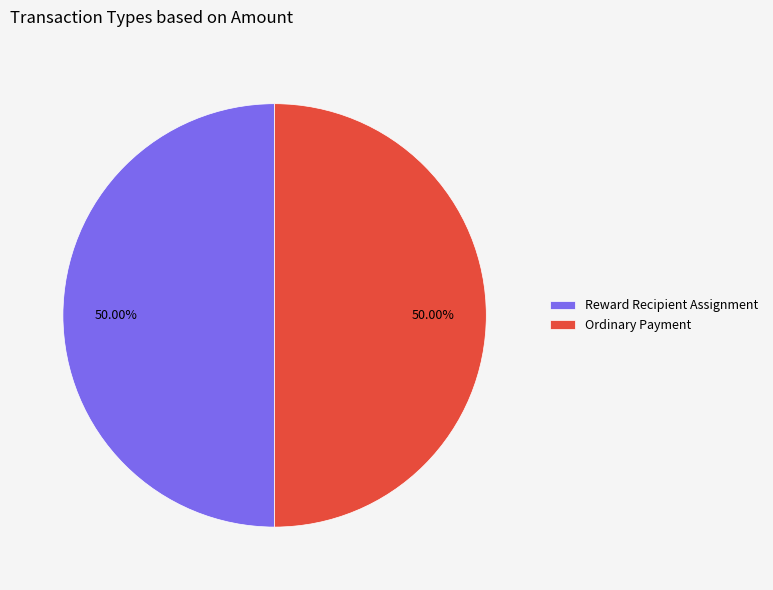

How many segments does this pie chart have?

2